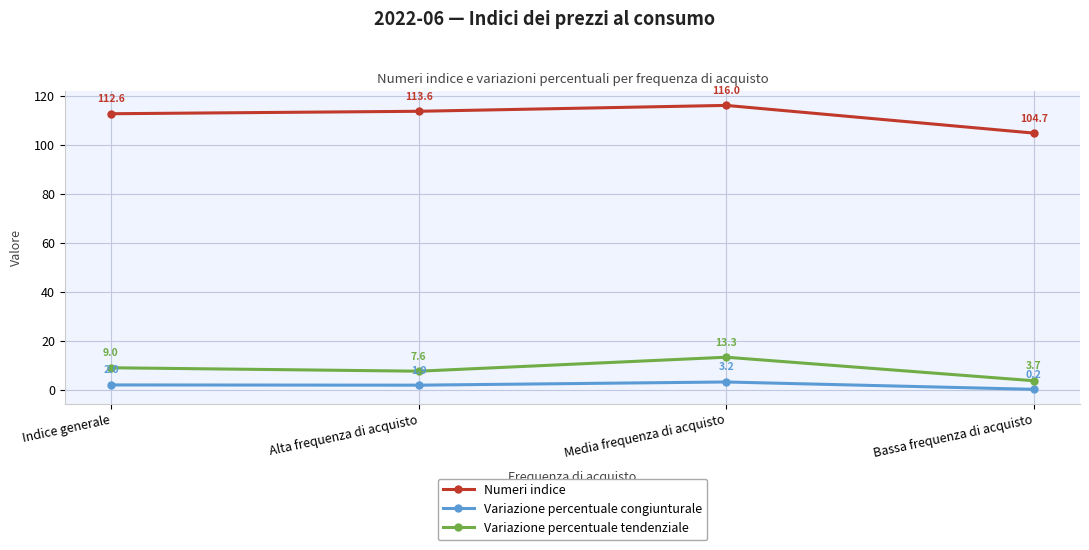

Is the value of Variazione percentuale congiunturale at Alta frequenza di acquisto greater than the value of Variazione percentuale tendenziale at Alta frequenza di acquisto?

No